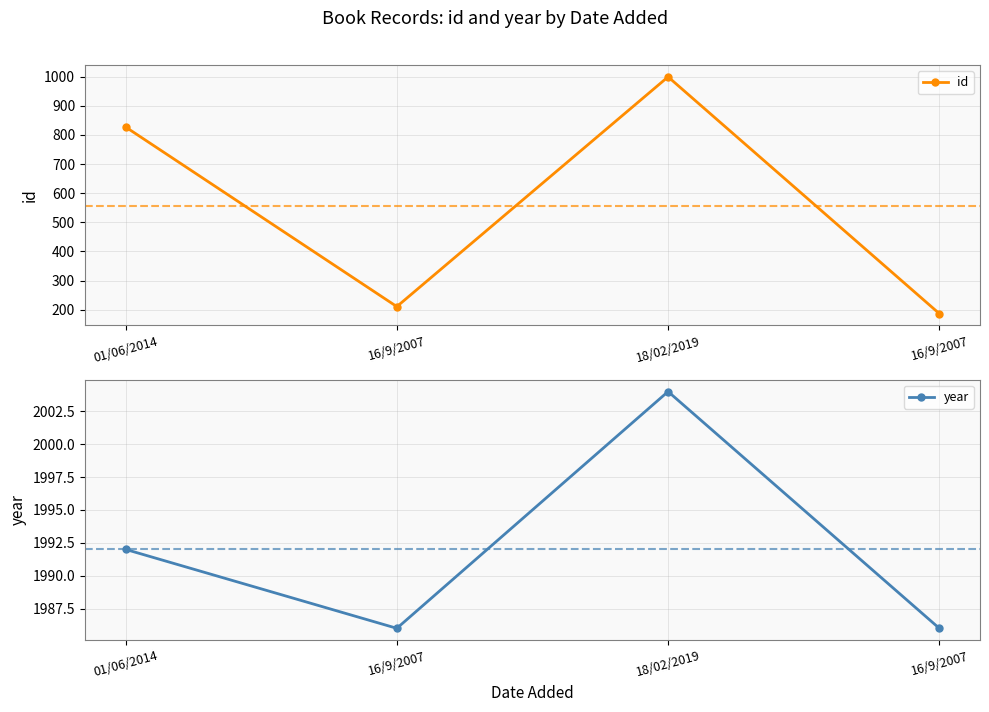

At which category is the sum across all series the highest?

18/02/2019